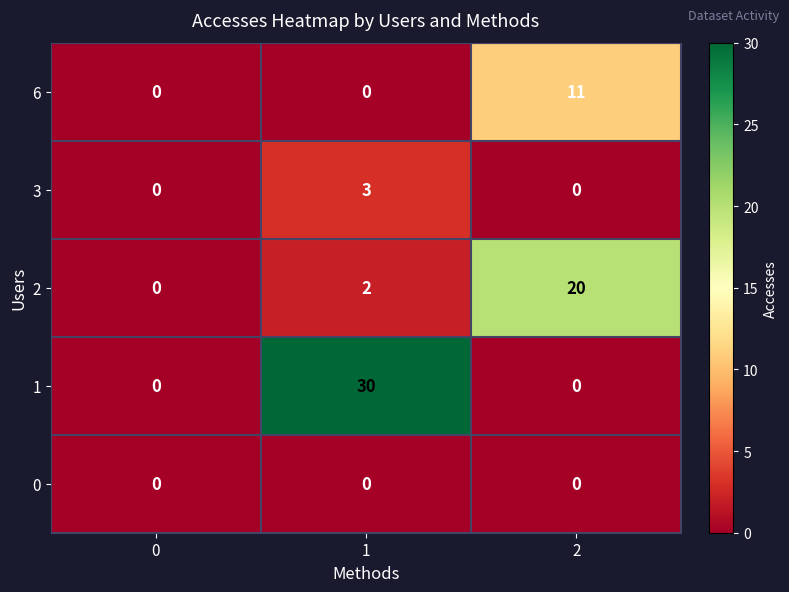

Between 0 and 2, which series saw the biggest shift?

2